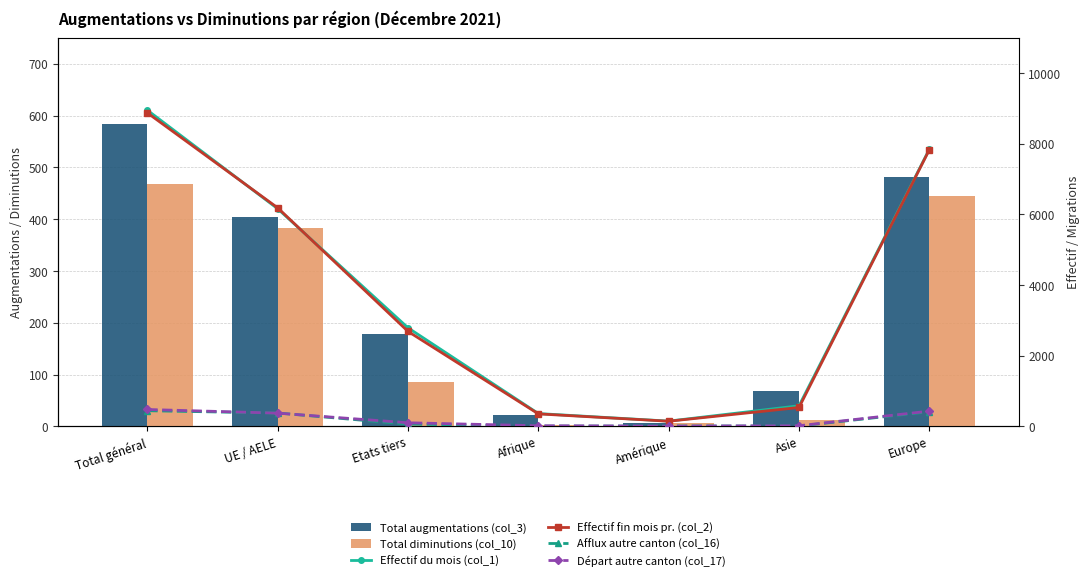

At which category is the sum across all series the highest?

Total général